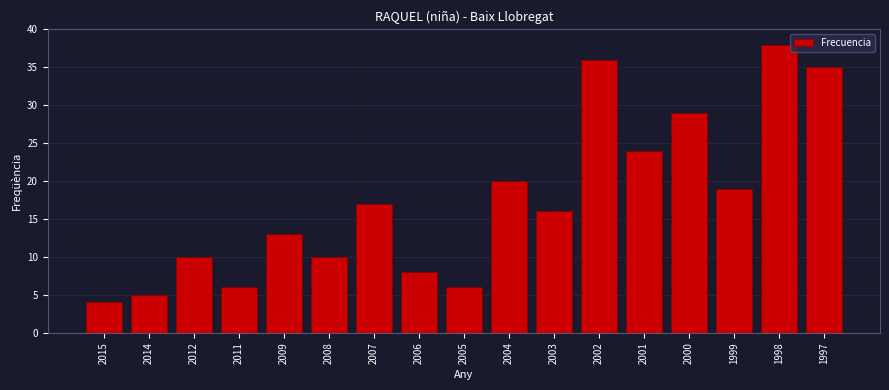

Reading left to right, transcribe all the data shown in this chart.

2015=4	2014=5	2012=10	2011=6	2009=13	2008=10	2007=17	2006=8	2005=6	2004=20	2003=16	2002=36	2001=24	2000=29	1999=19	1998=38	1997=35